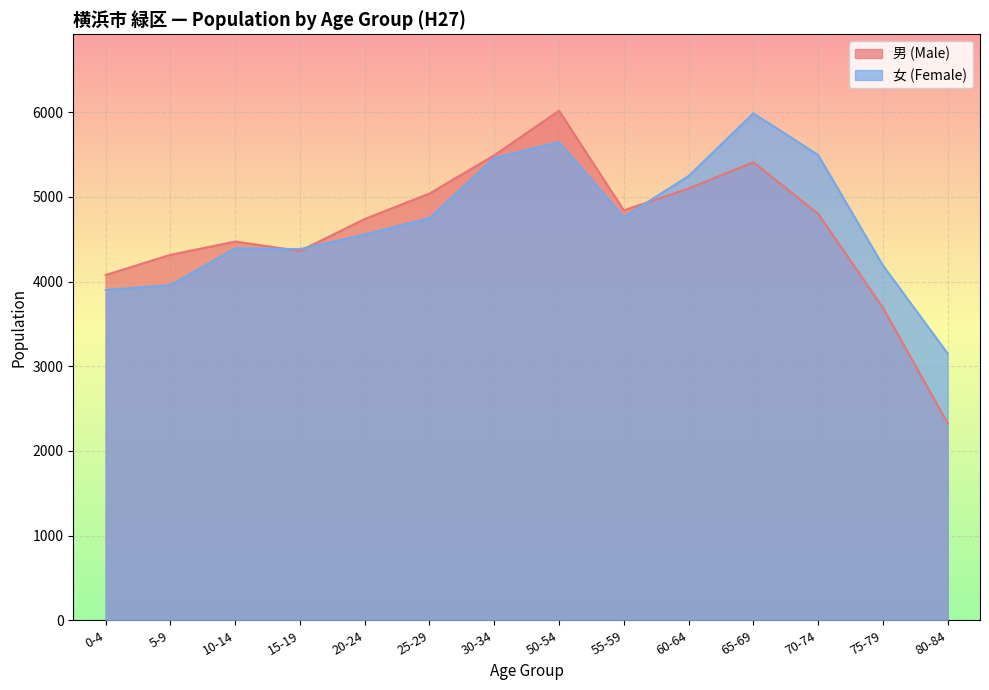

What is the total value across all series at 25-29?

9790